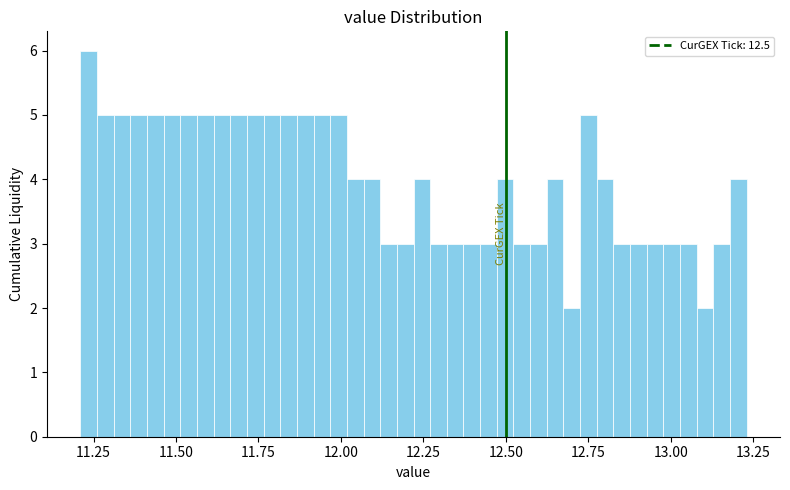

Read against the x-axis, roughly where is the centre of the tallest bar?

11.25